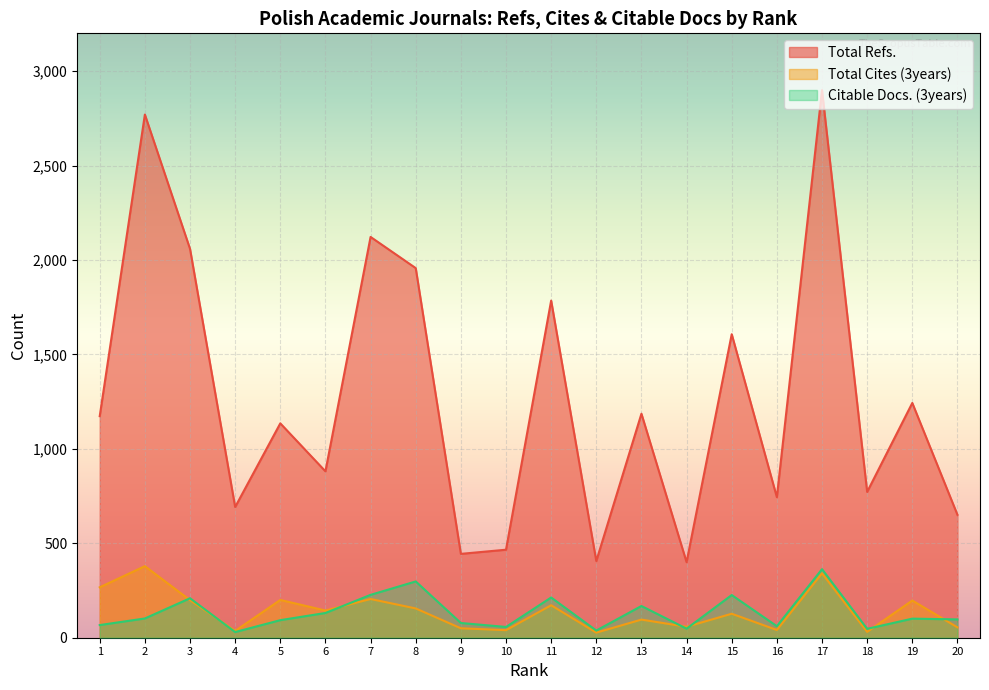

Where is the first local maximum for Total Refs.?

2